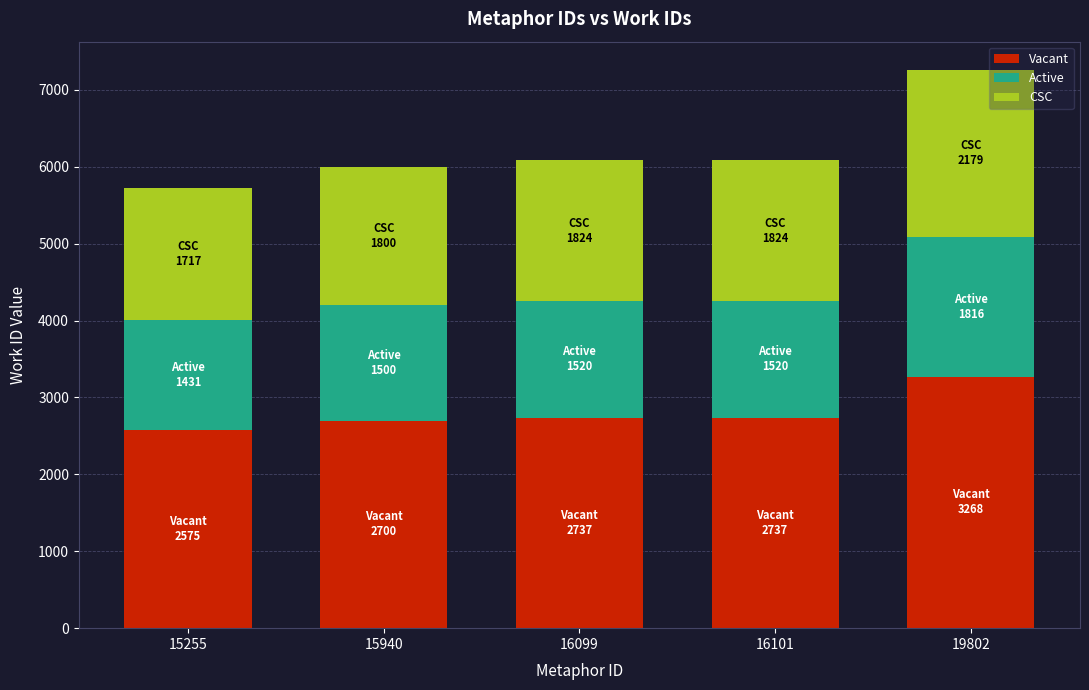

At which label does Vacant reach its peak?

19802